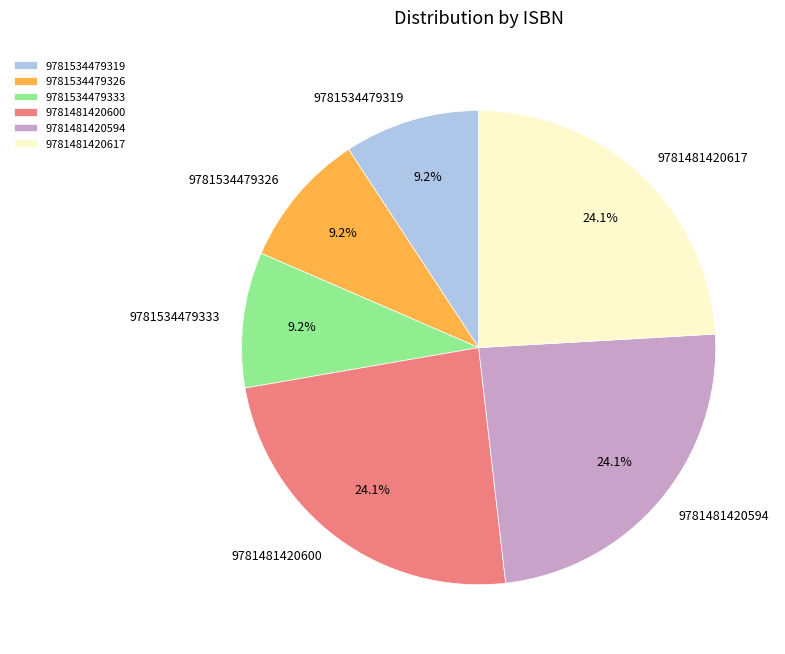

What is the ratio of the value at 9781534479326 to the value at 9781481420594?

0.4